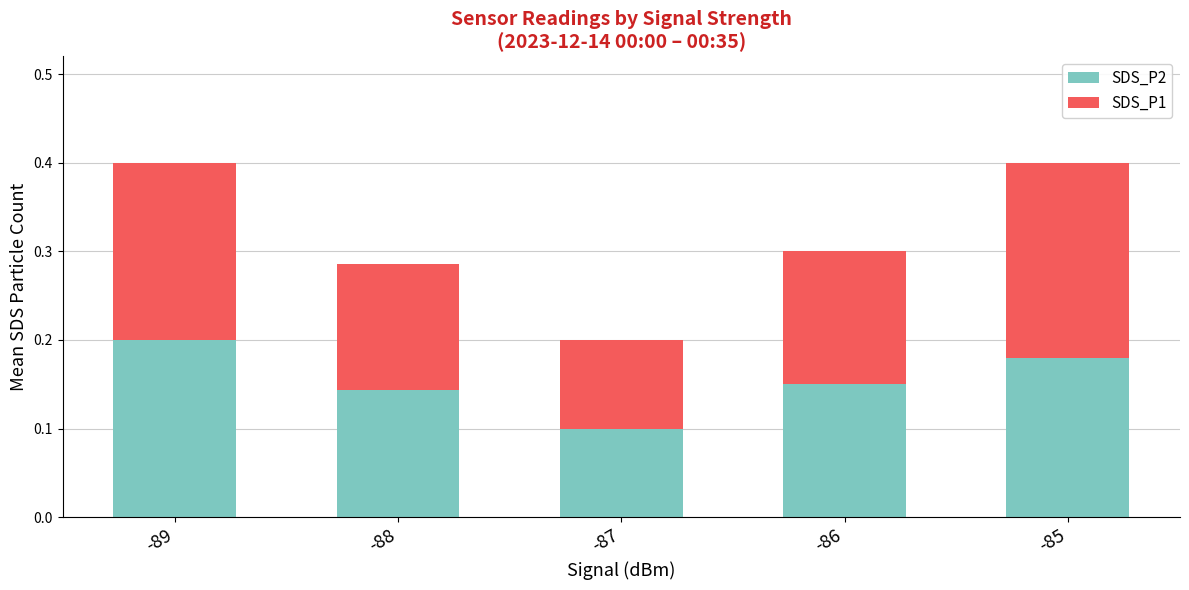

What is the total value across all series at -86?

0.3